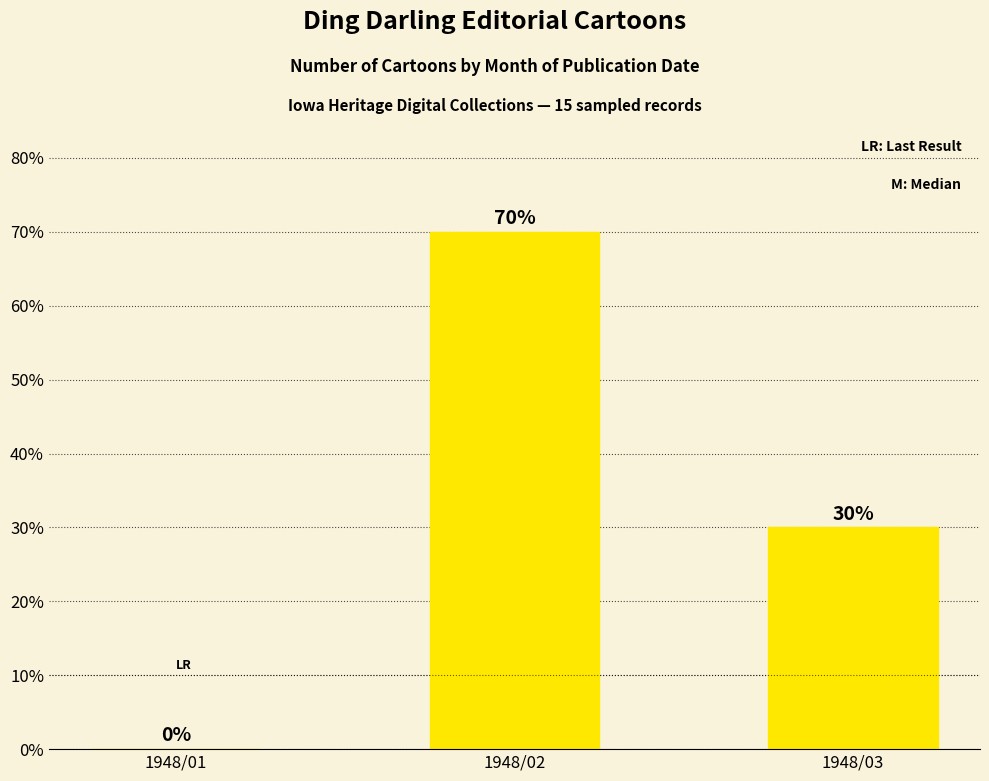

Reading left to right, what are all the values shown in this chart?

1948/01=0	1948/02=70	1948/03=30